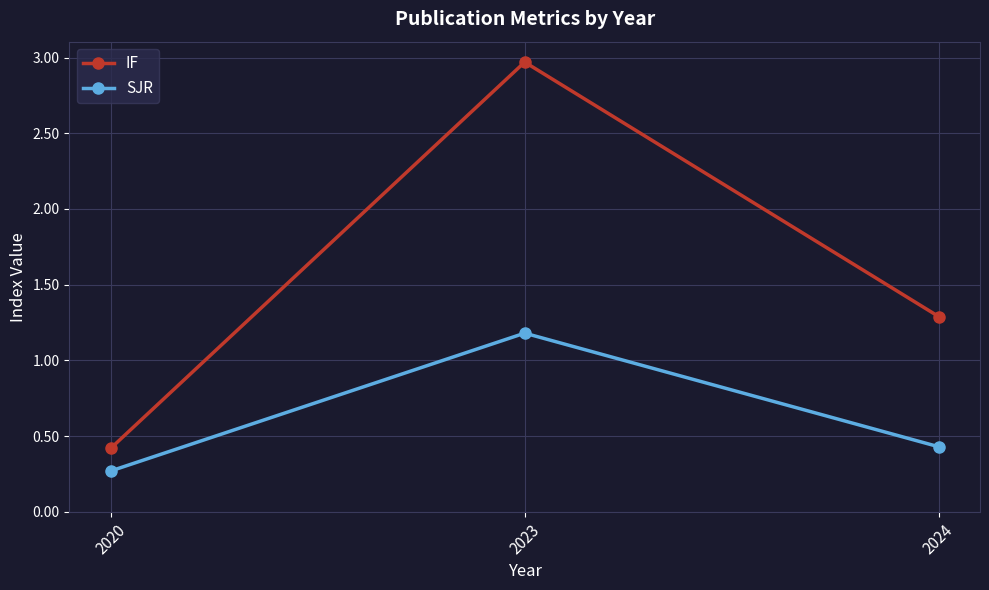

What is the value of the SJR point at the 2nd from the left?

1.2